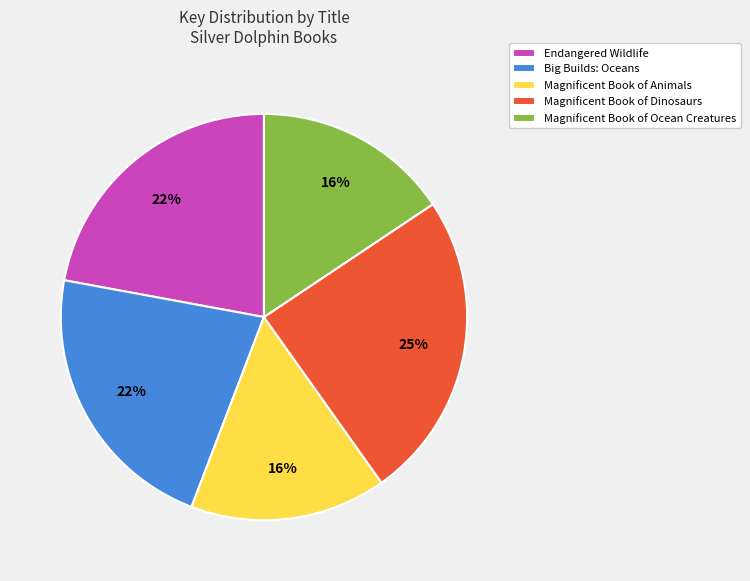

Combined, do Magnificent Book of Animals and Big Builds: Oceans account for over 50%?

No